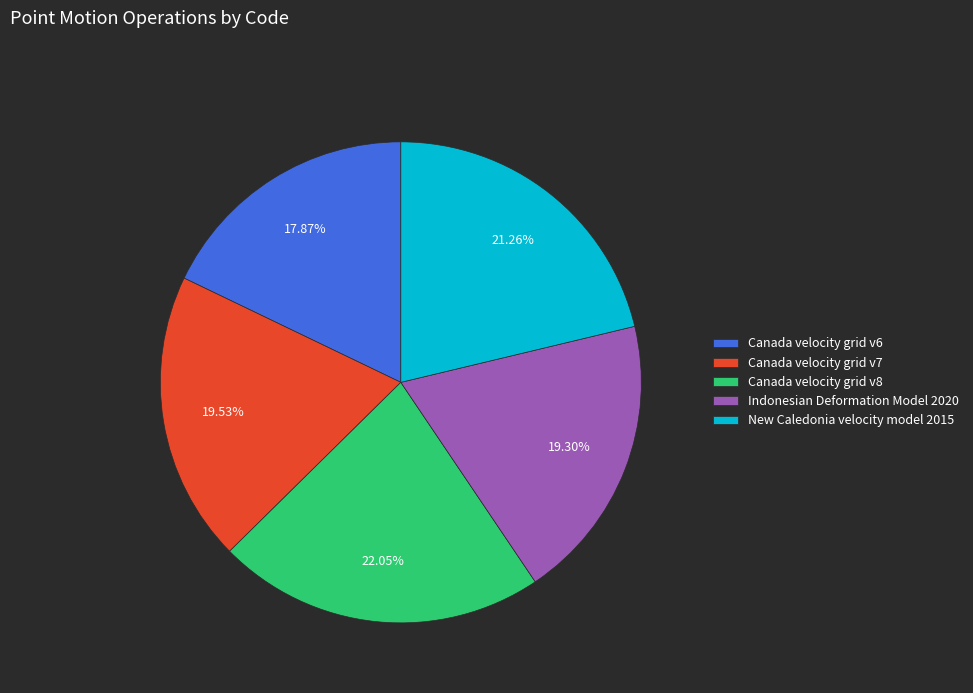

What percentage do Indonesian Deformation Model 2020 and New Caledonia velocity model 2015 together represent?

40.6%